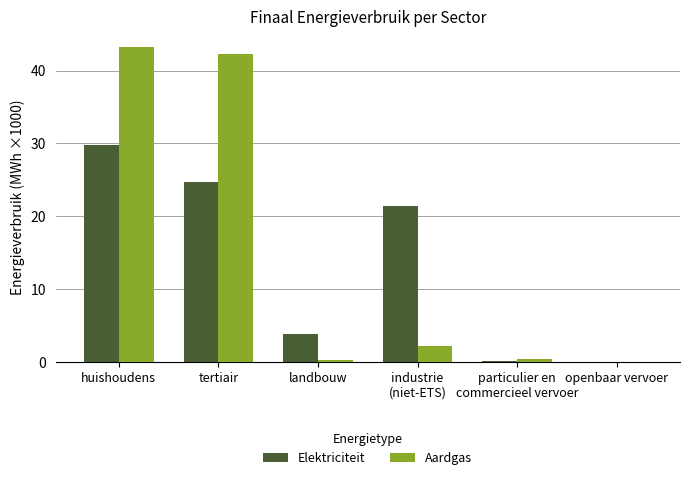

At which category is the sum across all series the highest?

huishoudens